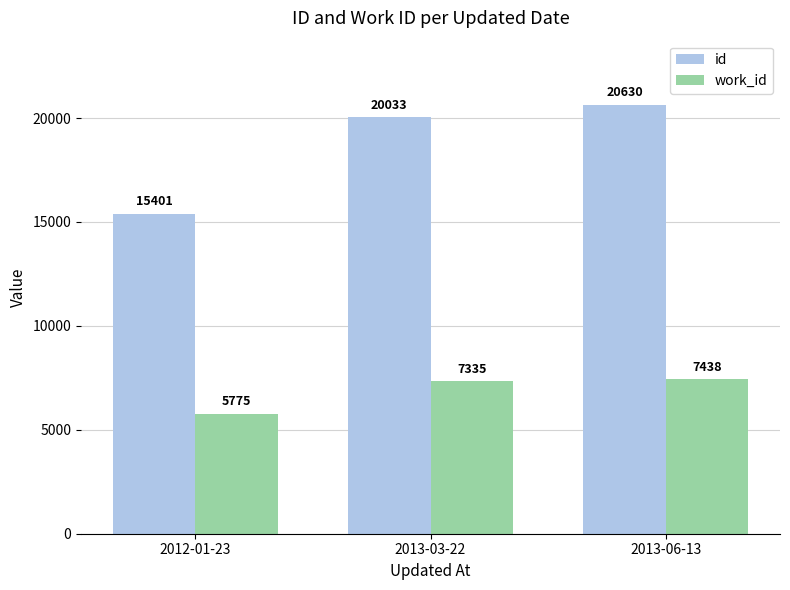

Is the value of work_id at 2013-06-13 greater than the value of id at 2013-06-13?

No